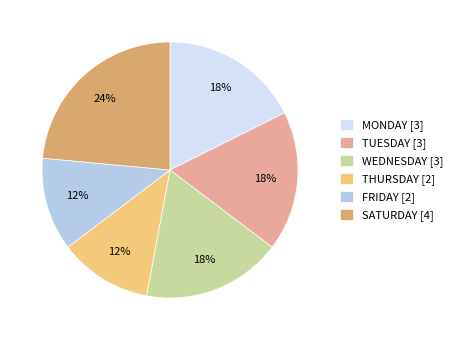

To the nearest percent, what percentage of the pie is MONDAY [3]?

18%